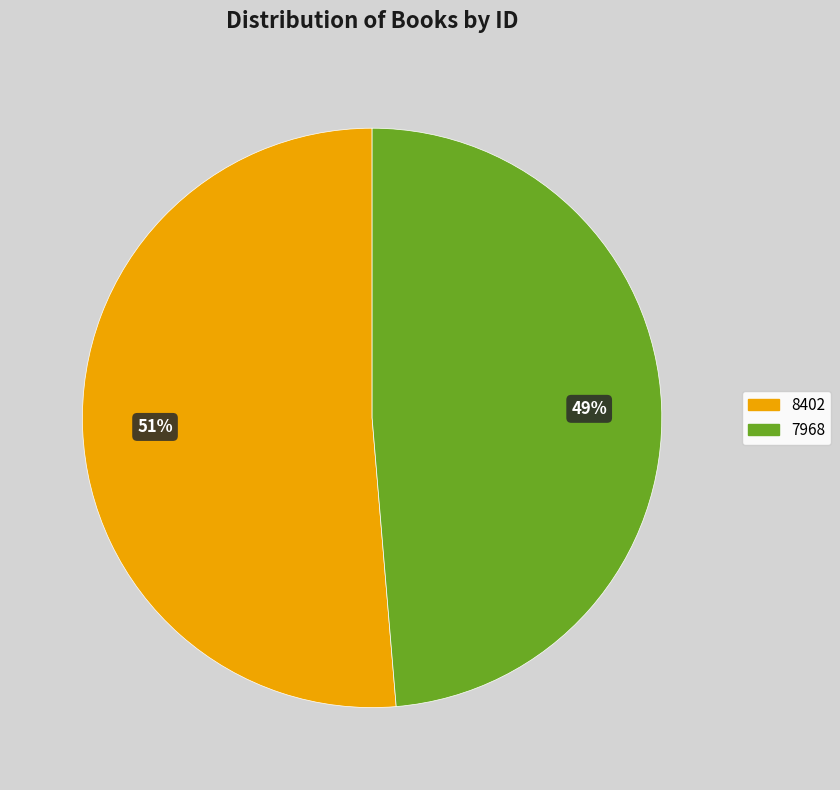

Is it true that 8402 is 59% of the pie?

False